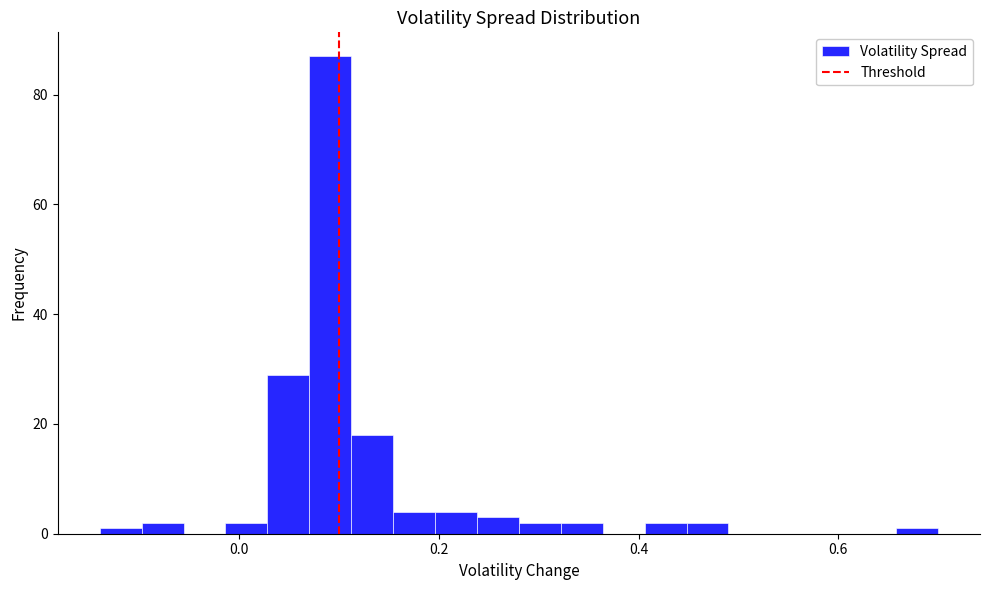

Around what value on the x-axis is the tallest bar? Give the approximate position of its centre, as read against the axis.

0.10